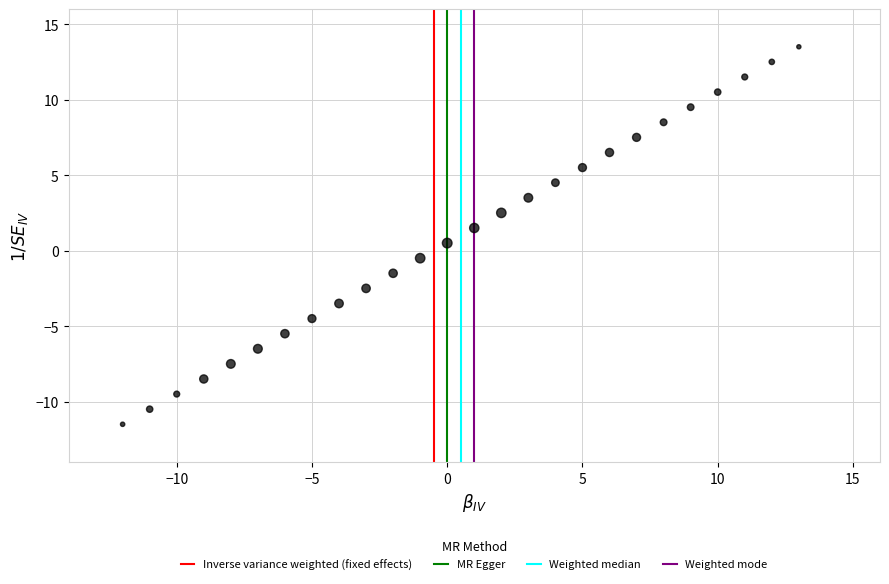

What is the range of X values (max minus min)?

25.0